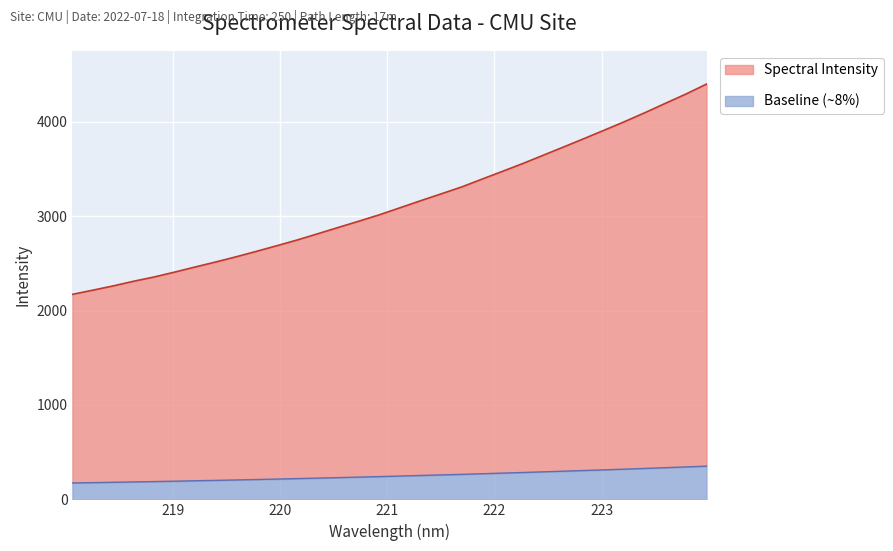

What is the value of the 3rd point from the left?

2262.2